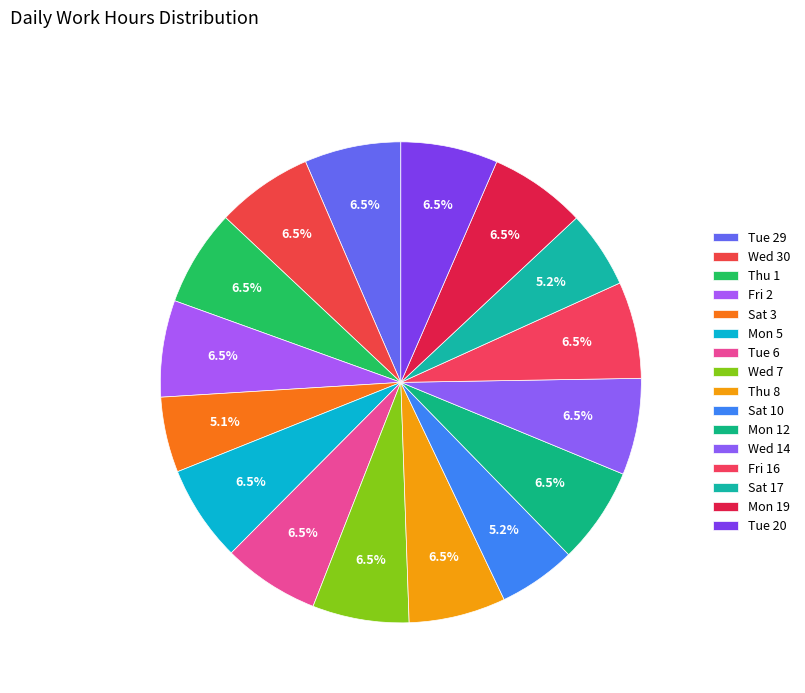

Count the number of slices in the pie.

16